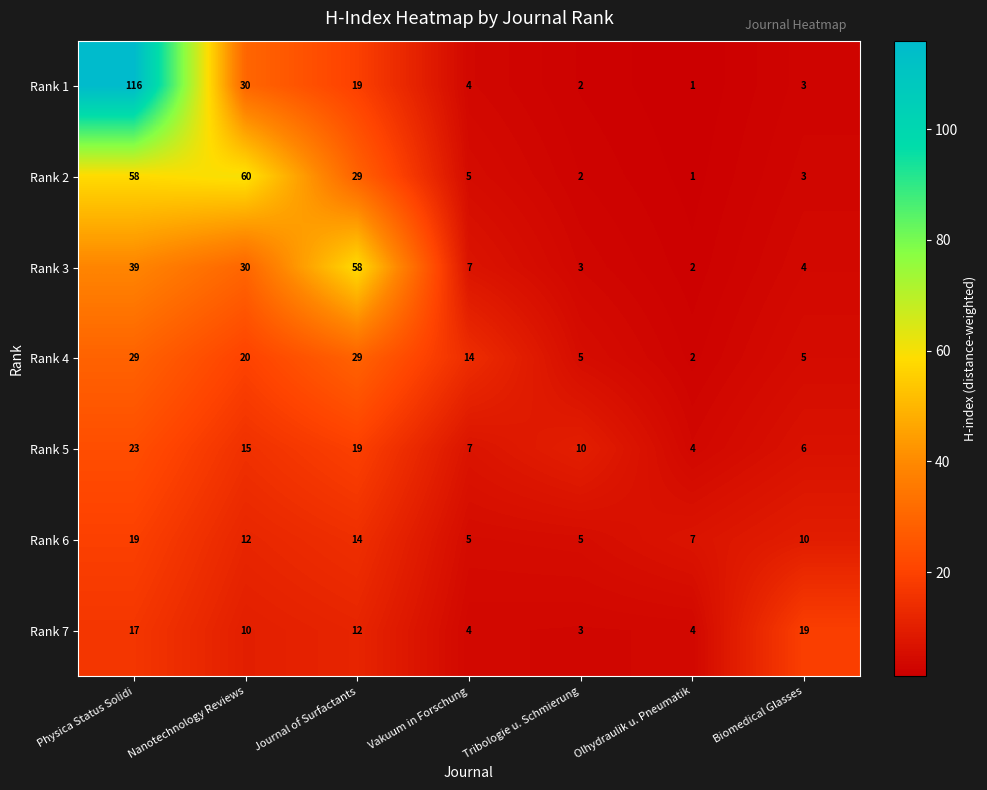

What is the difference between the maximum and minimum values in the Rank 4 series?

27